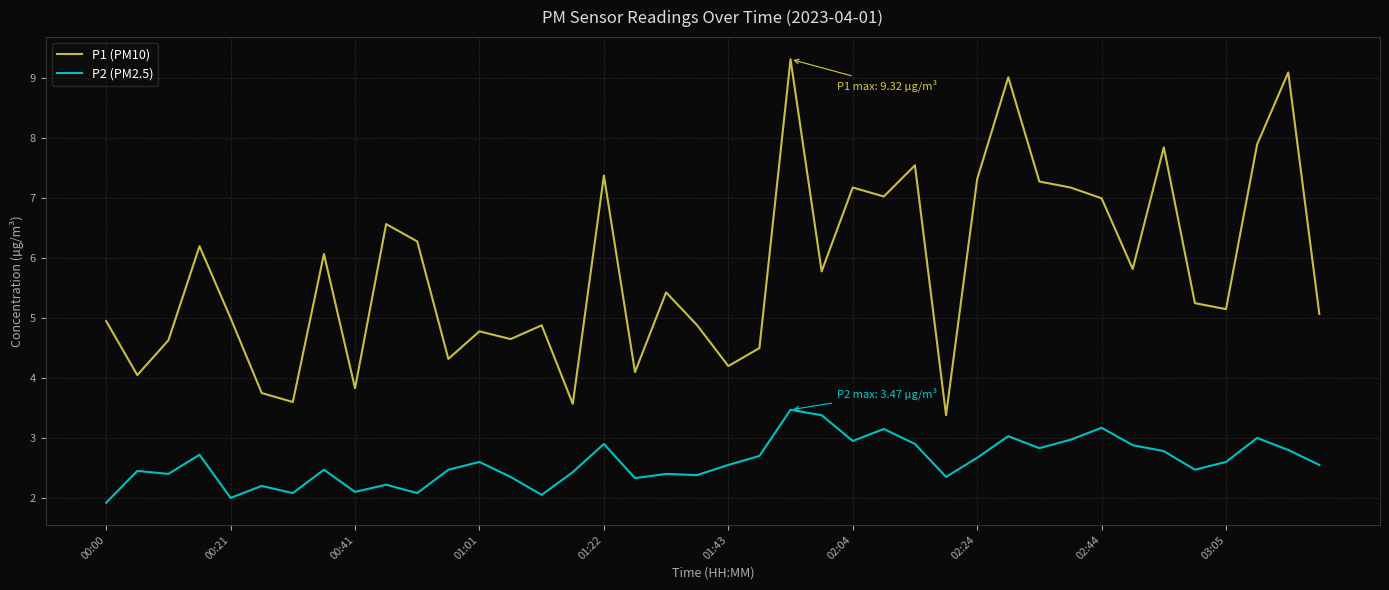

Which series has the widest spread of values?

P1 (PM10)